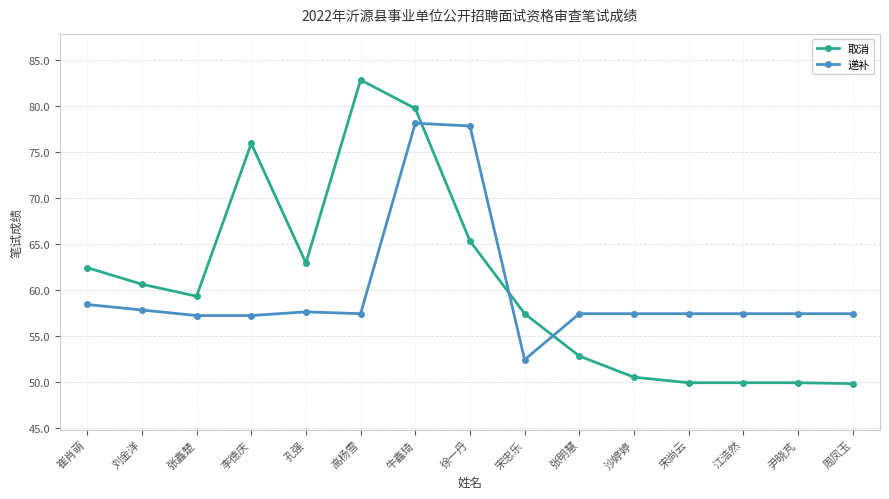

How many lines are shown in the chart?

2